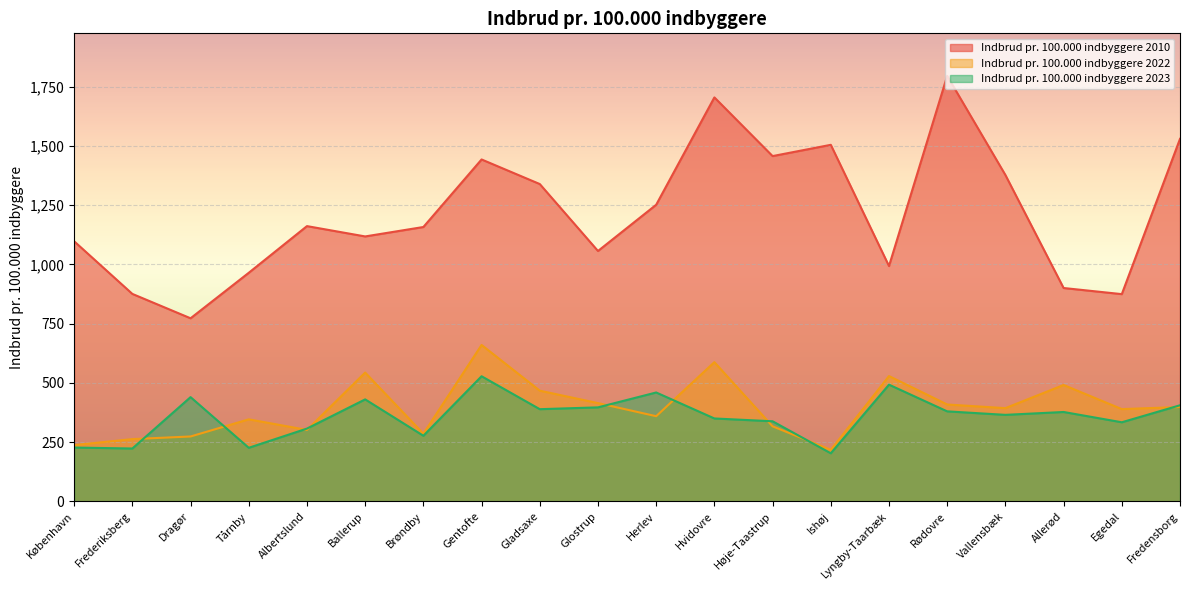

What is the spread (max minus min) of values at Brøndby?

881.2